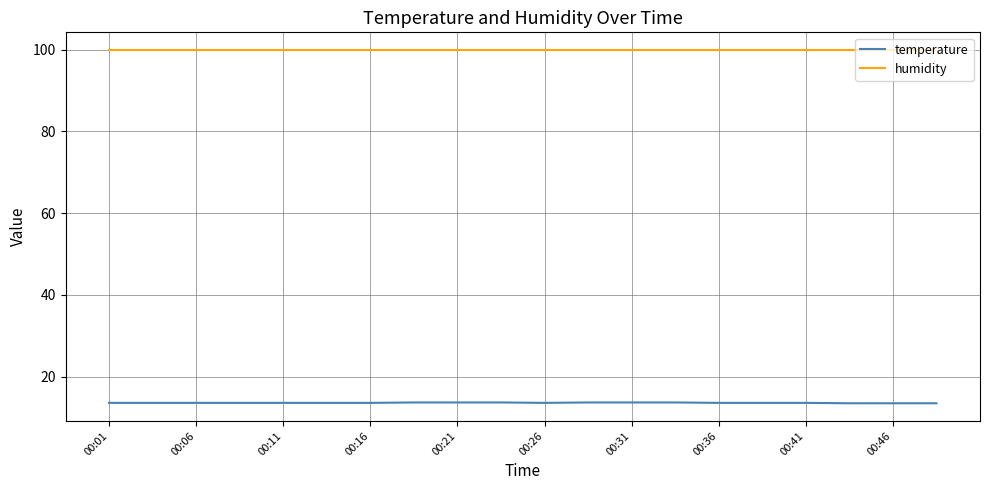

Which series has the largest total across all categories?

humidity